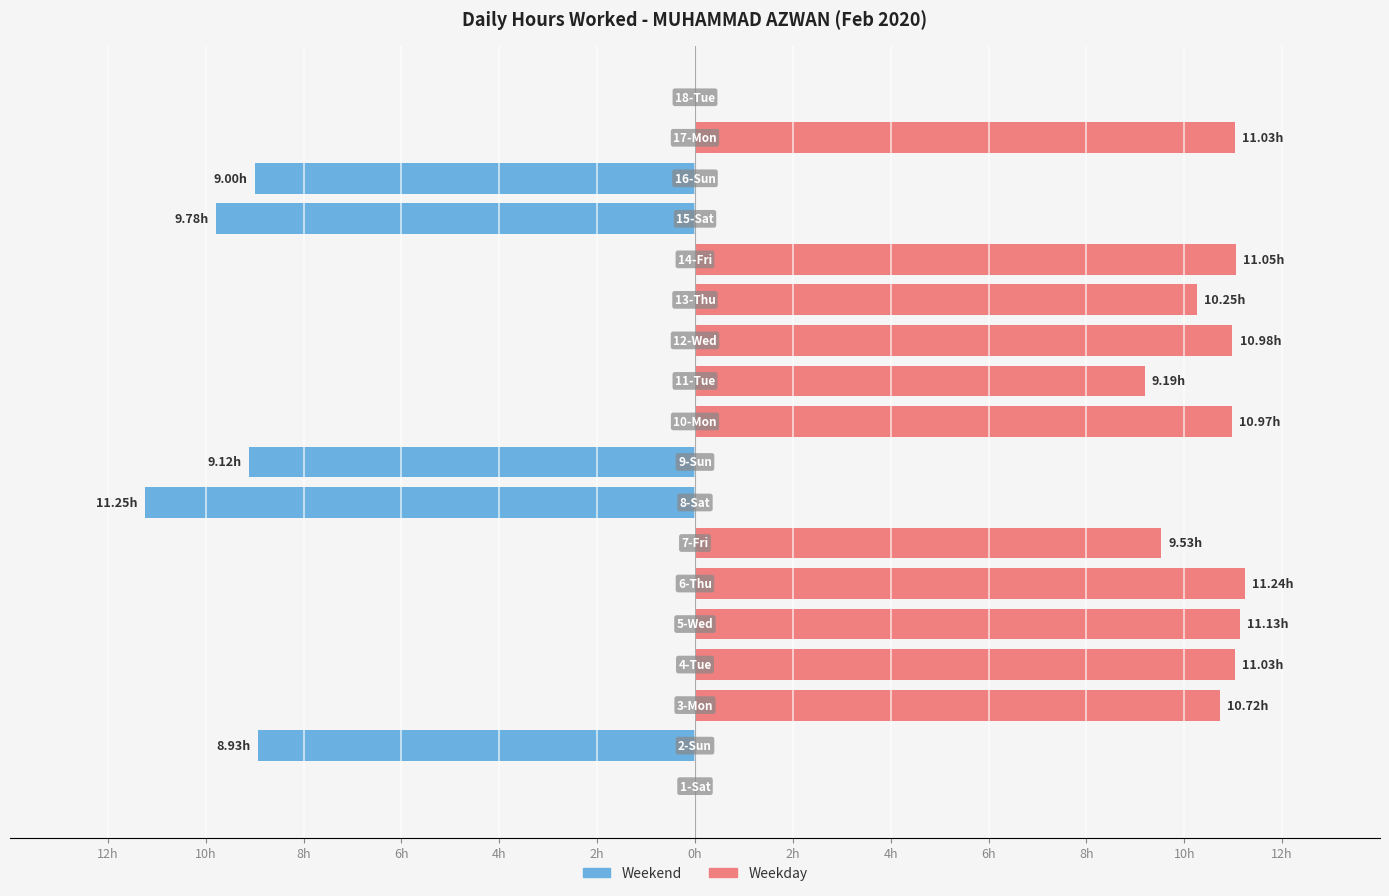

Reading left to right, list all the values displayed in this chart.

Weekend: 0.0	-8.9	0.0	0.0	0.0	0.0	0.0	-11.2	-9.1	0.0	0.0	0.0	0.0	0.0	-9.8	-9.0	0.0	0.0
Weekday: 0.0	0.0	10.7	11.0	11.1	11.2	9.5	0.0	0.0	11.0	9.2	11.0	10.2	11.1	0.0	0.0	11.0	0.0